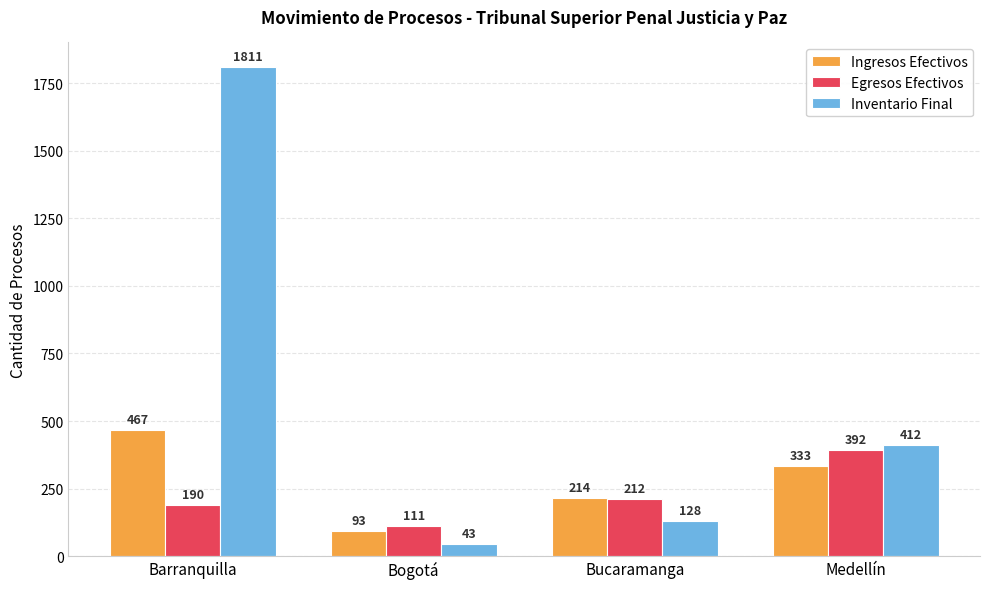

Reading right to left, extract all data points from this chart.

Ingresos Efectivos: Medellín=333	Bucaramanga=214	Bogotá=93	Barranquilla=467
Egresos Efectivos: Medellín=392	Bucaramanga=212	Bogotá=111	Barranquilla=190
Inventario Final: Medellín=412	Bucaramanga=128	Bogotá=43	Barranquilla=1811